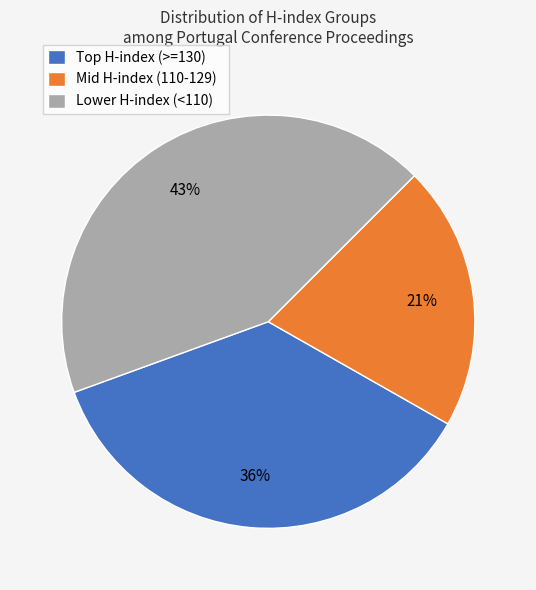

Which has a higher value, Mid H-index (110-129) or Lower H-index (<110)?

Lower H-index (<110)